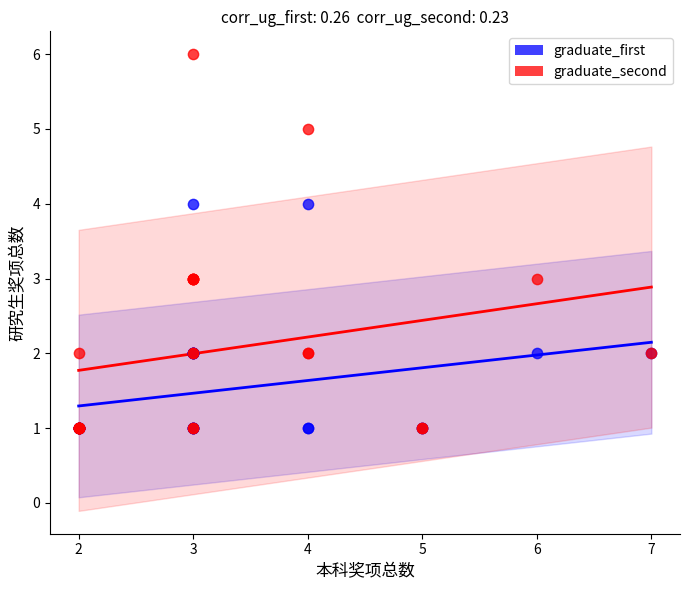

What are all the series names shown in the legend?

graduate_first, graduate_second